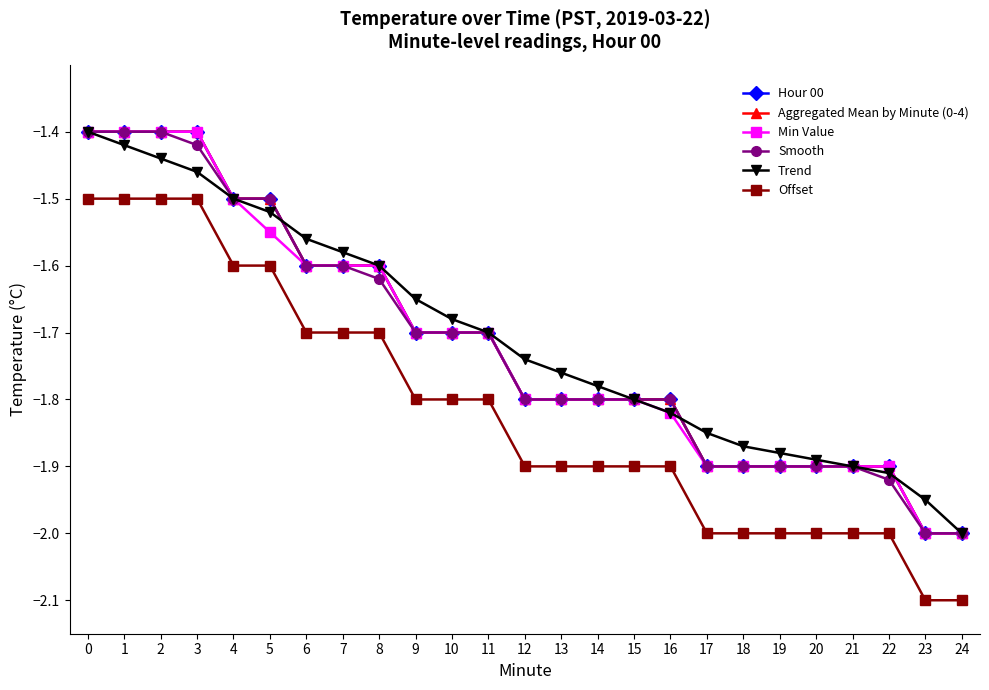

Which series has the largest total across all categories?

Trend